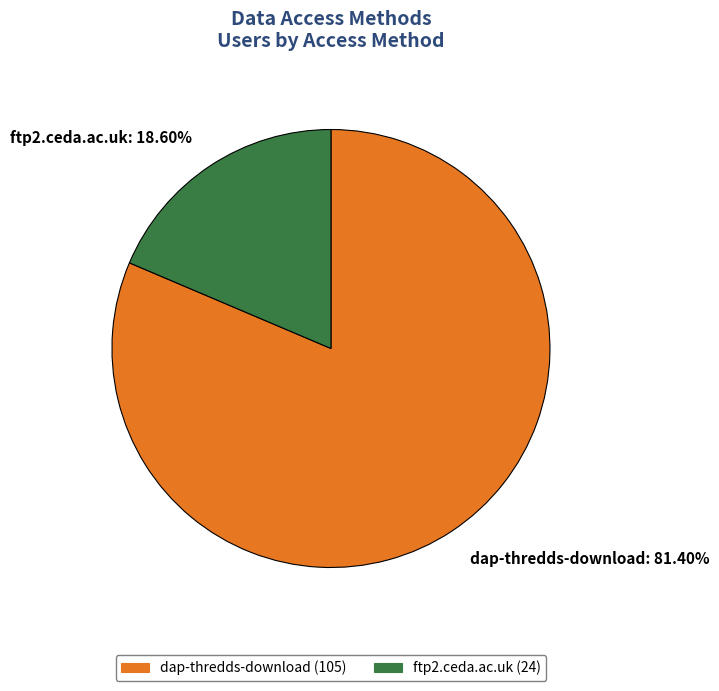

To the nearest percent, what portion does ftp2.ceda.ac.uk represent?

19%